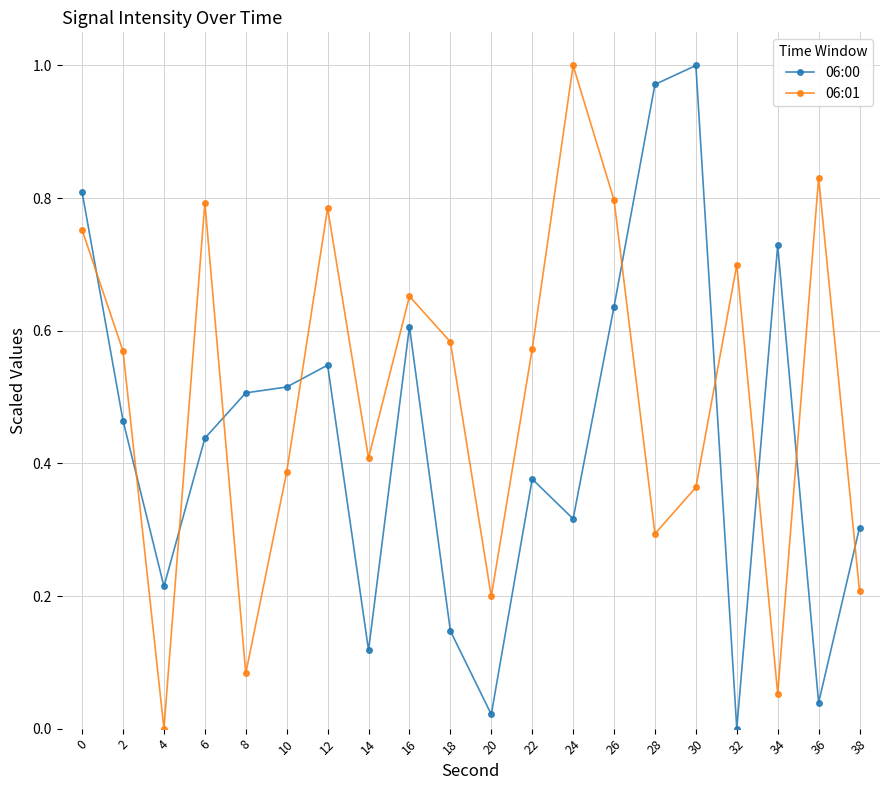

At which label does 06:01 reach its minimum?

4